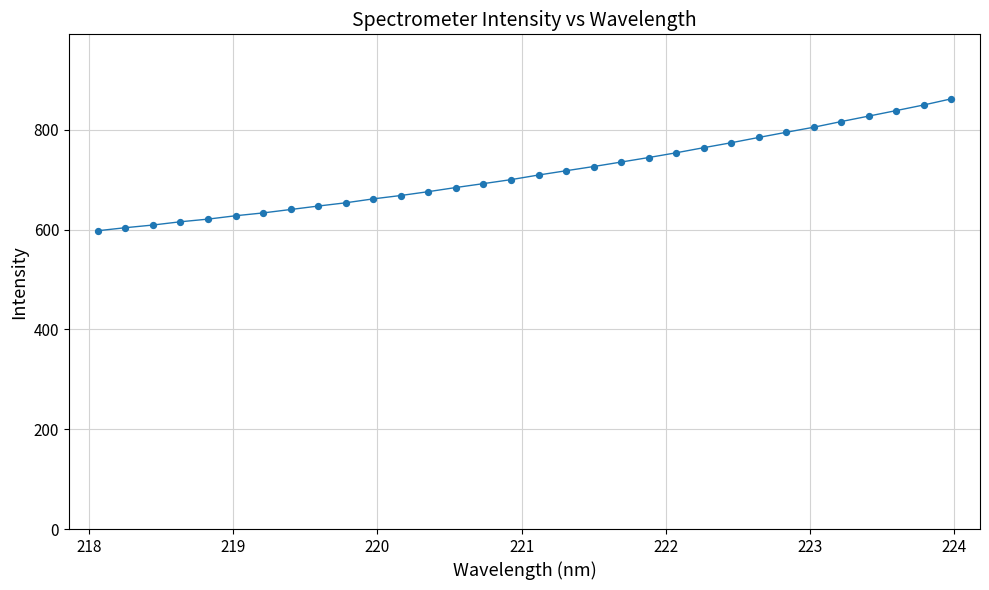

What is the greatest value displayed?

862.1